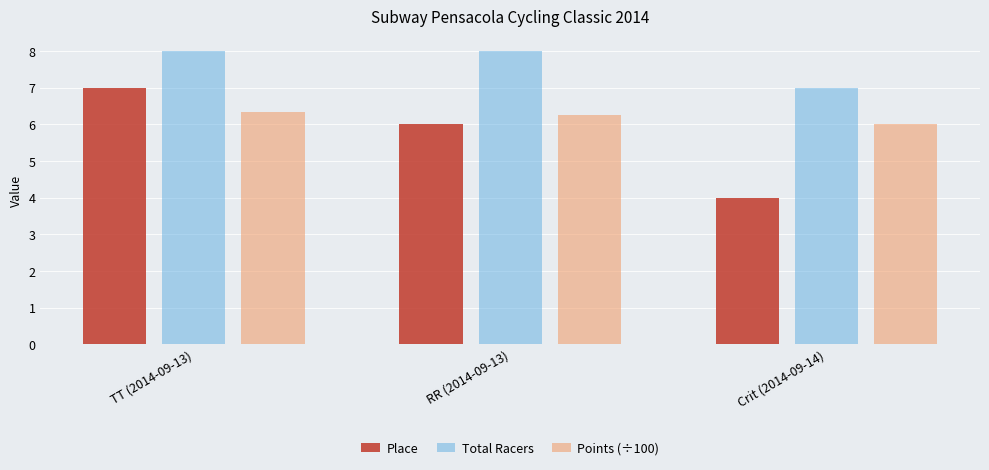

Reading right to left, what are all the values shown in this chart?

Place: Crit (2014-09-14)=4.0	RR (2014-09-13)=6.0	TT (2014-09-13)=7.0
Total Racers: Crit (2014-09-14)=7.0	RR (2014-09-13)=8.0	TT (2014-09-13)=8.0
Points (÷100): Crit (2014-09-14)=6.0	RR (2014-09-13)=6.3	TT (2014-09-13)=6.3